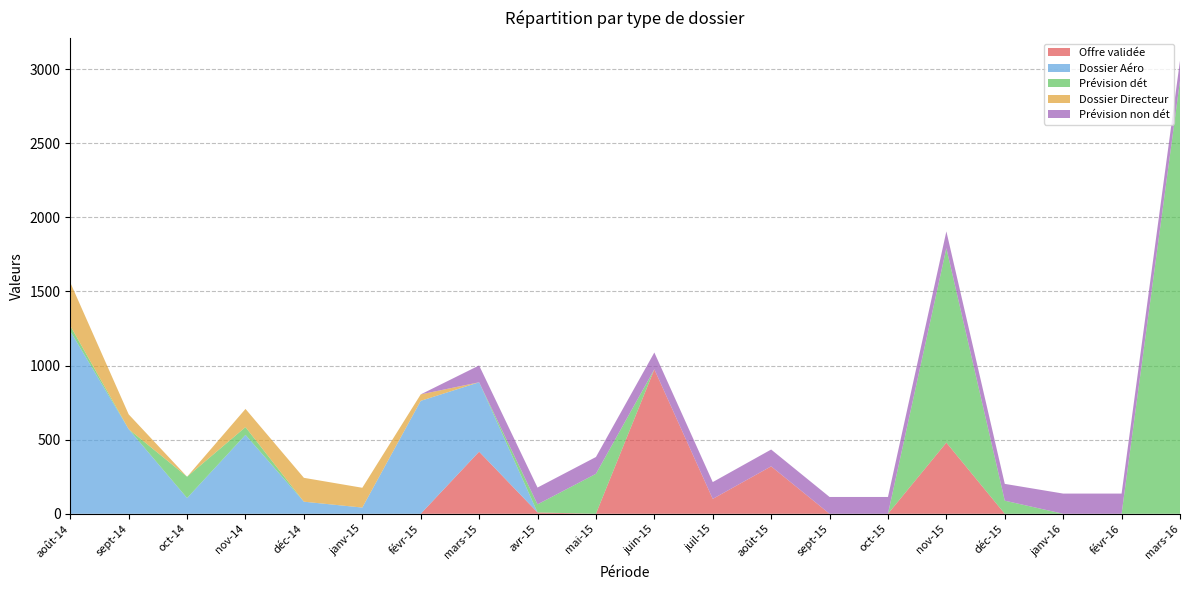

Reading left to right, list all the values displayed in this chart.

Offre validée: 0.0	0.0	0.0	0.0	0.0	0.0	0.0	418.9	9.1	0.0	974.6	100.4	320.0	0.0	0.0	480.0	0.0	0.0	0.0	0.0
Dossier Aéro: 1231.7	570.8	106.4	532.5	81.5	42.0	761.8	468.2	0.0	0.0	0.0	0.0	0.0	0.0	0.0	0.0	0.0	0.0	0.0	0.0
Prévision dét: 36.6	0.0	143.7	52.3	0.0	0.0	0.0	0.0	54.4	269.6	0.0	0.0	0.0	0.0	0.0	1311.7	88.3	0.0	0.0	2920.6
Dossier Directeur: 291.9	99.8	0.0	122.5	161.0	133.4	43.6	0.0	0.0	0.0	0.0	0.0	0.0	0.0	0.0	0.0	0.0	0.0	0.0	0.0
Prévision non dét: 0.0	0.0	0.0	0.0	0.0	0.0	0.0	113.4	113.4	113.4	113.4	113.4	113.4	113.4	113.4	113.4	113.4	136.2	136.2	136.2